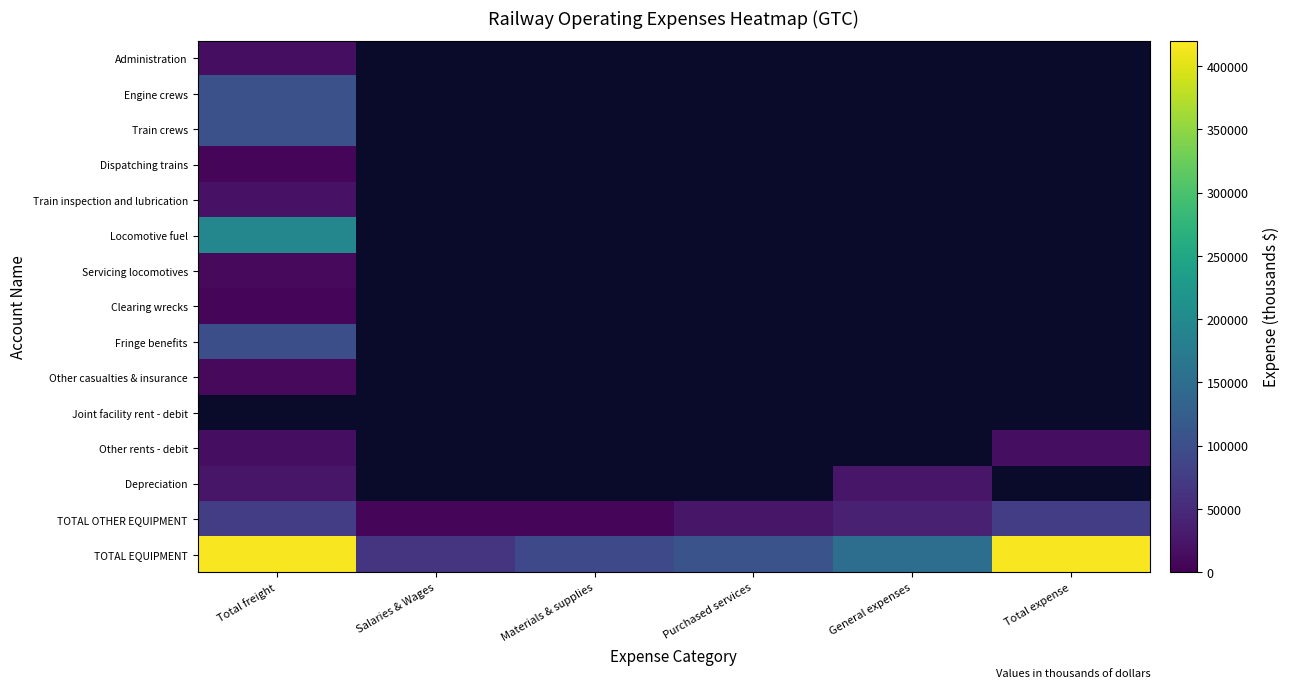

Rank the series at Total expense from highest to lowest value.

TOTAL EQUIPMENT, Administration, Engine crews, Train crews, Dispatching trains, Train inspection and lubrication, Locomotive fuel, Servicing locomotives, Clearing wrecks, Fringe benefits, Other casualties & insurance, Joint facility rent - debit, Other rents - debit, Depreciation, TOTAL OTHER EQUIPMENT